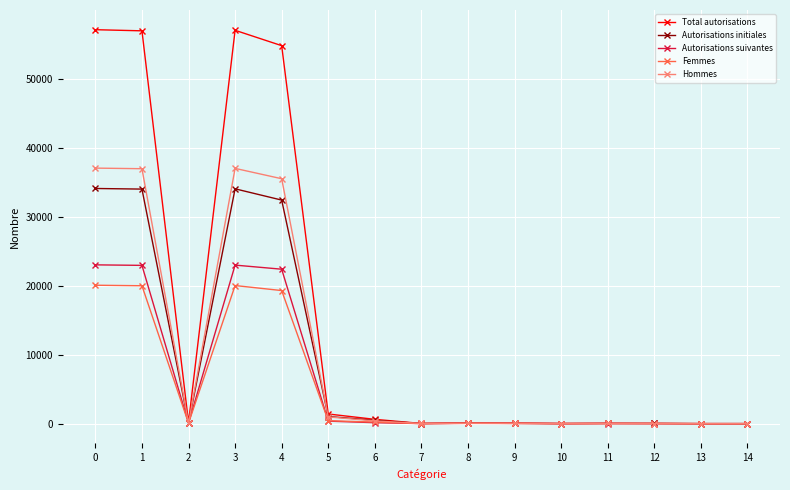

Is the value of Femmes at 11 greater than the value of Total autorisations at 0?

No